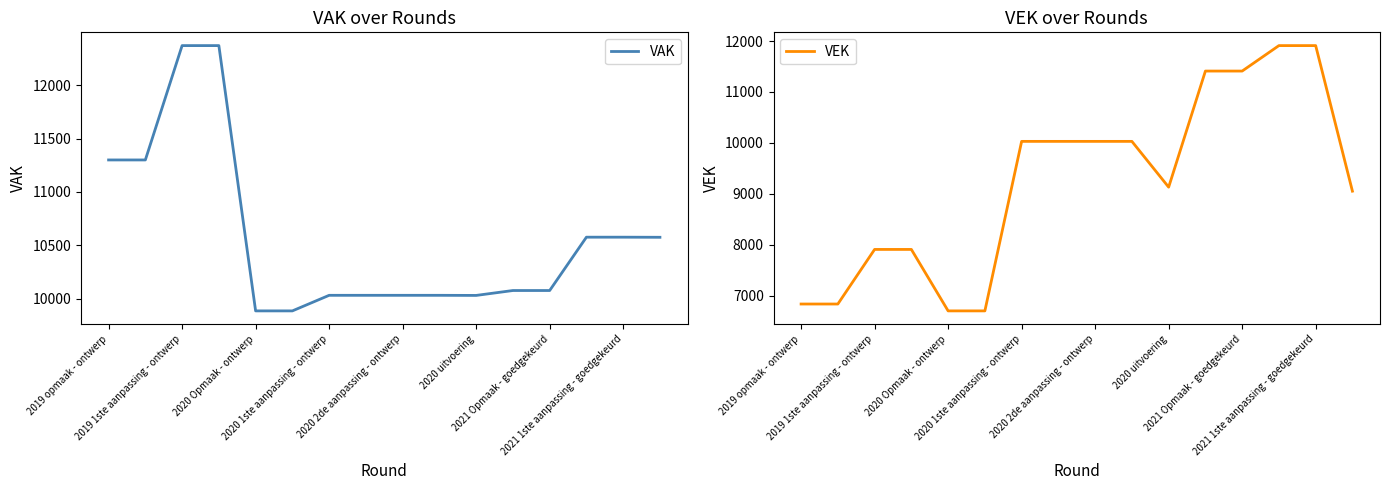

What is the lowest value of the VEK series?

6701